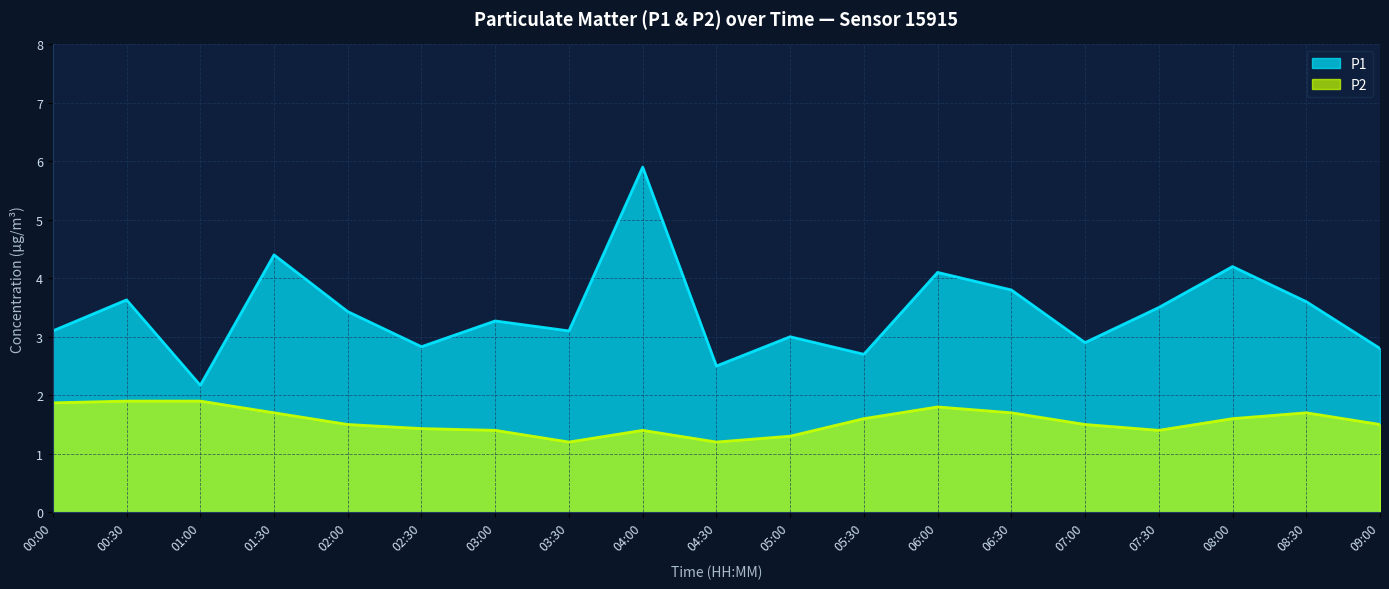

In P2, how many points are higher than both neighbors (excluding endpoints)?

3